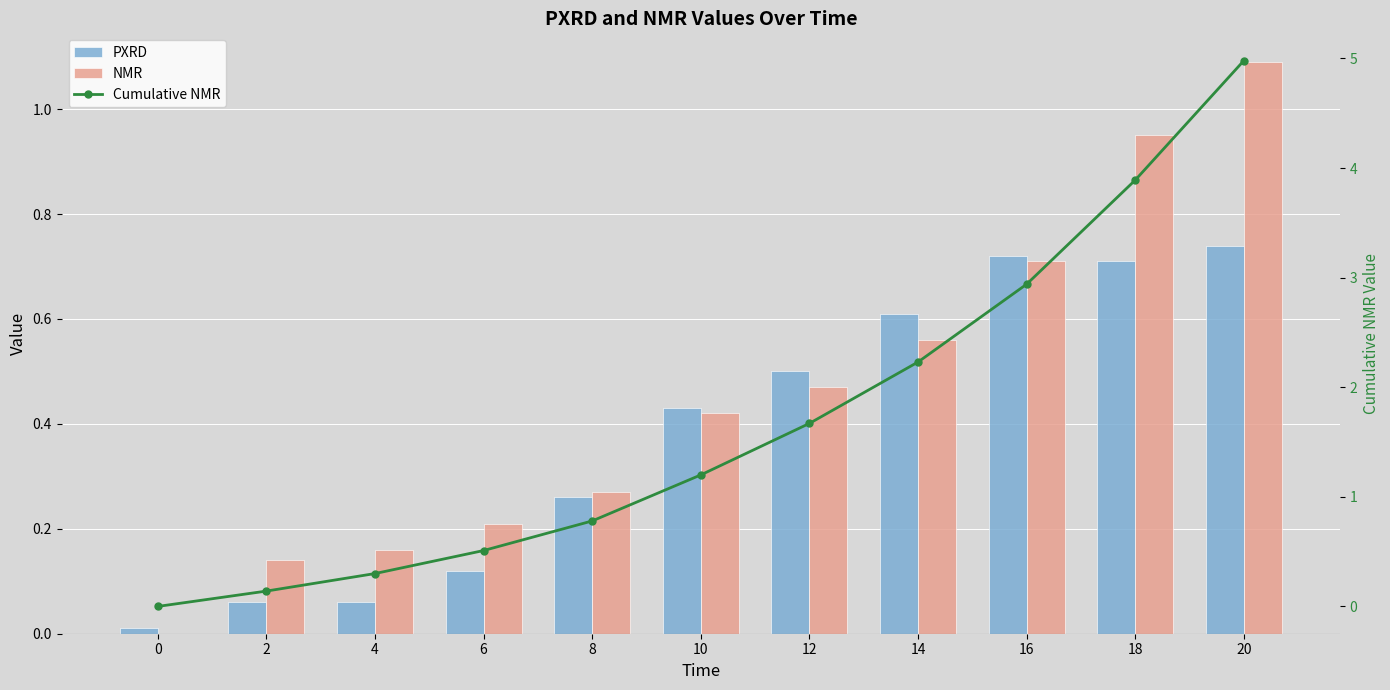

How many data points in Cumulative NMR are above 1?

6